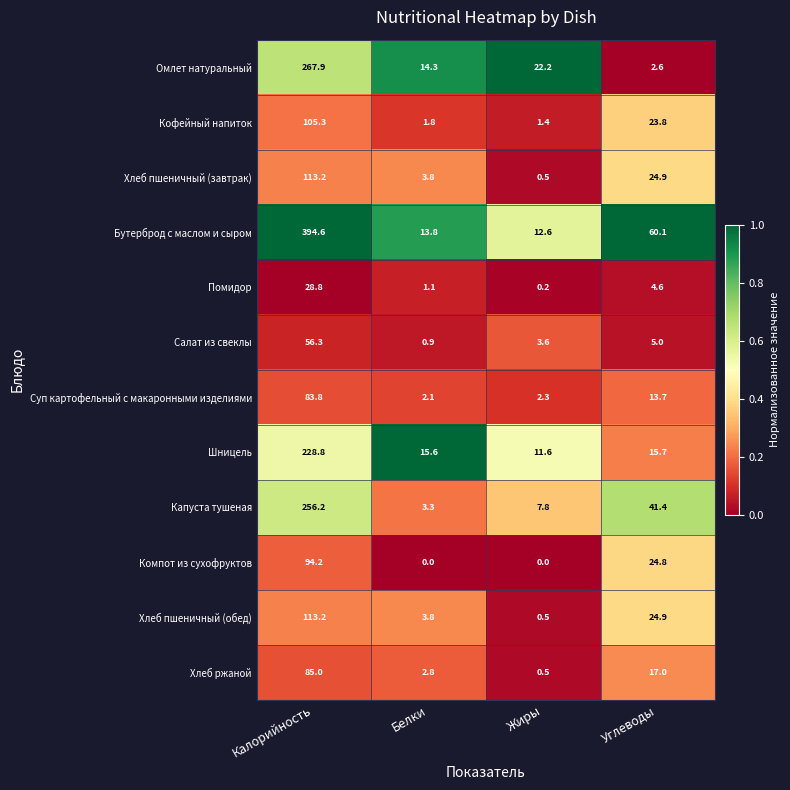

What is the difference between the maximum and minimum values in the Омлет натуральный series?

265.3